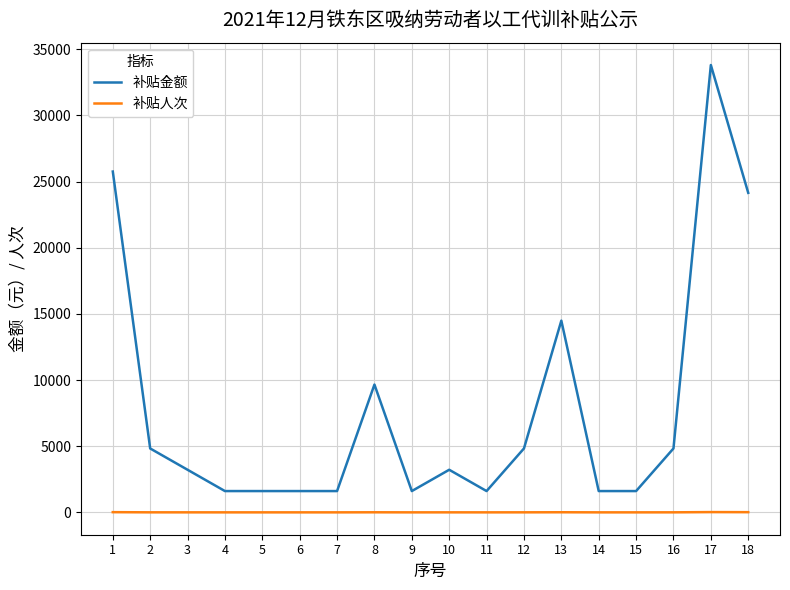

How many values in the 补贴金额 series are below 3220?

8